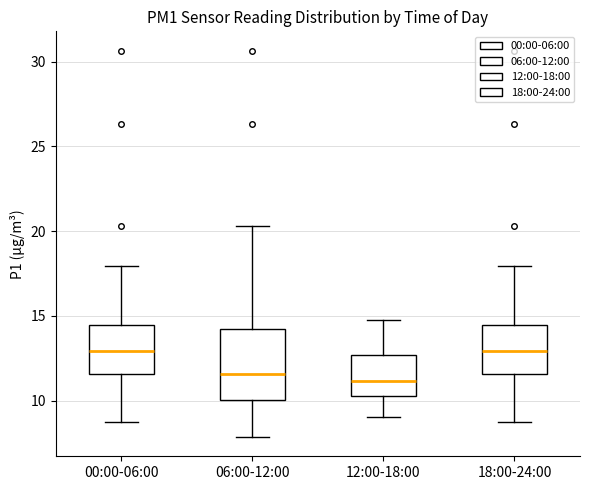

Comparing the boxes themselves (not the whiskers), which one is the tallest?

06:00-12:00